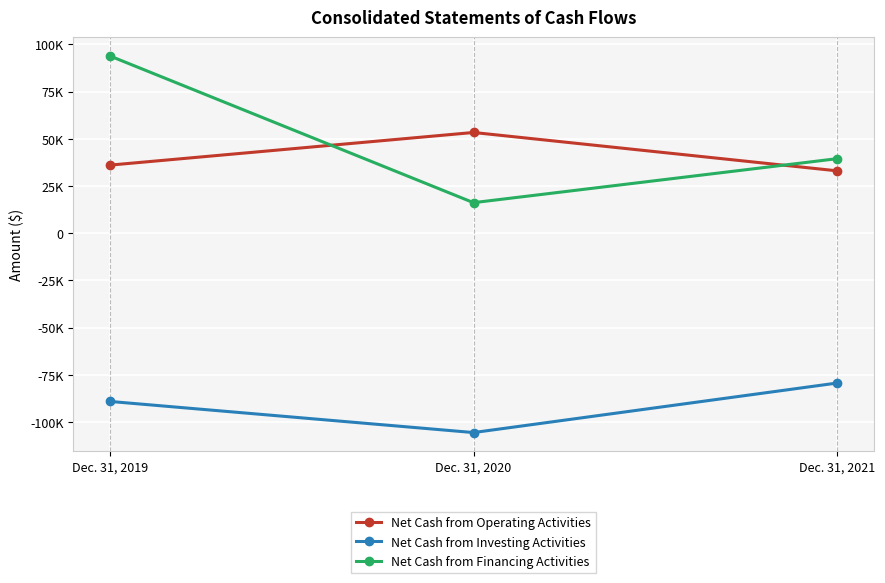

At which category is the sum across all series the highest?

Dec. 31, 2019